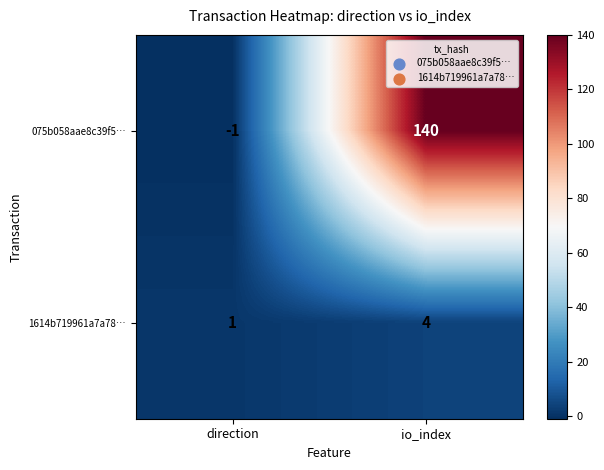

Which series has the largest range (max minus min)?

075b058aae8c39f5…